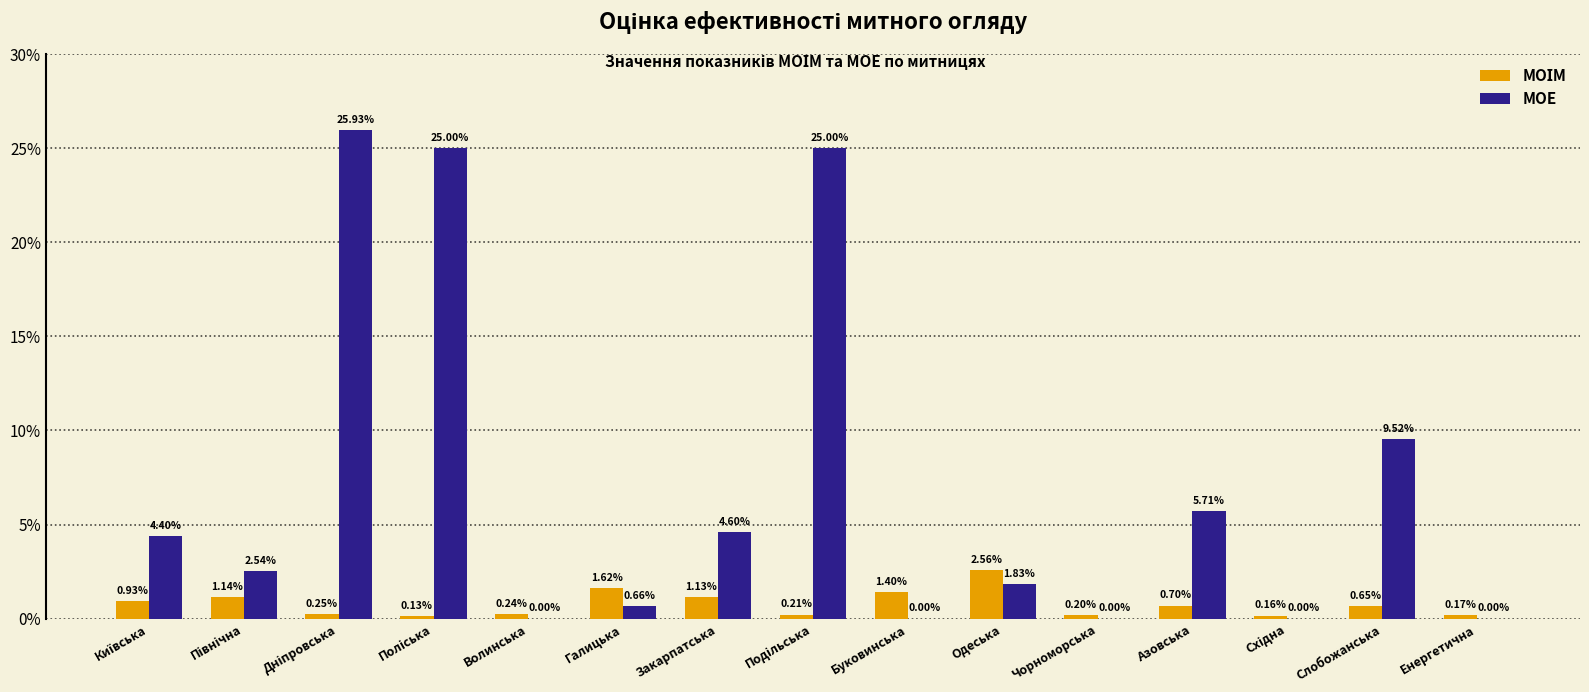

Which series has the largest total across all categories?

МОЕ